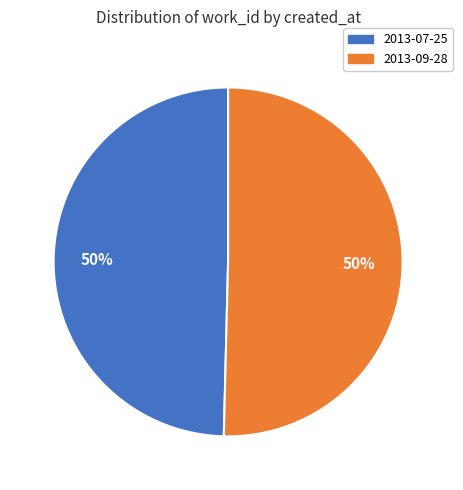

How many slices are in this pie chart?

2